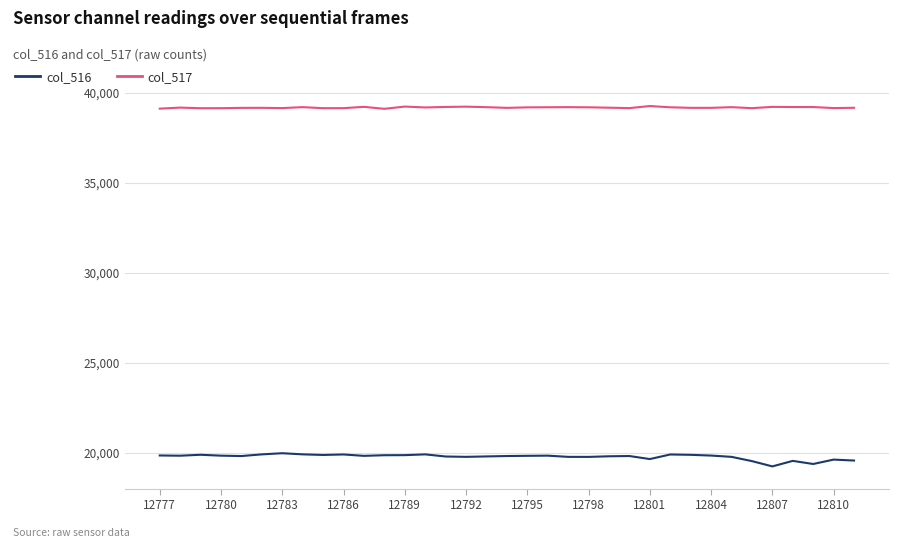

True or false: col_516 and col_517 cross at least once.

False